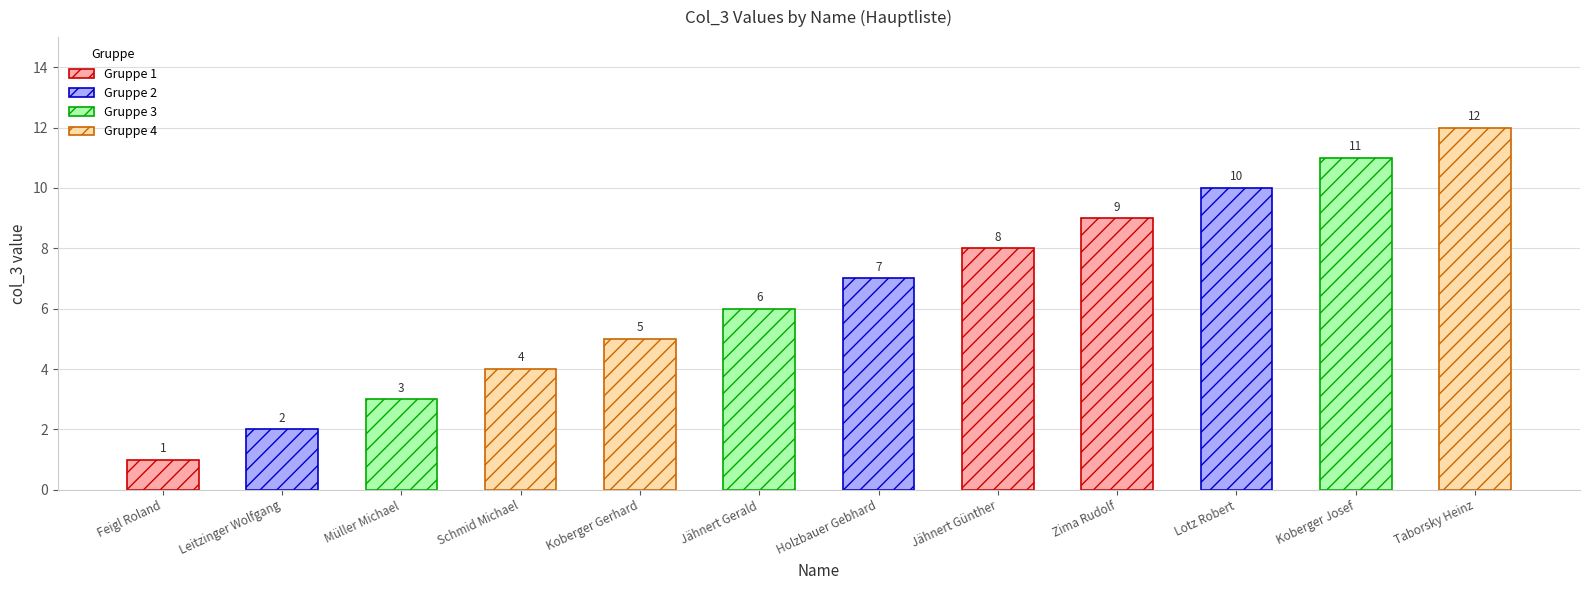

Reading right to left, extract all data points from this chart.

Gruppe 1: 9	8	1
Gruppe 2: 10	7	2
Gruppe 3: 11	6	3
Gruppe 4: 12	5	4